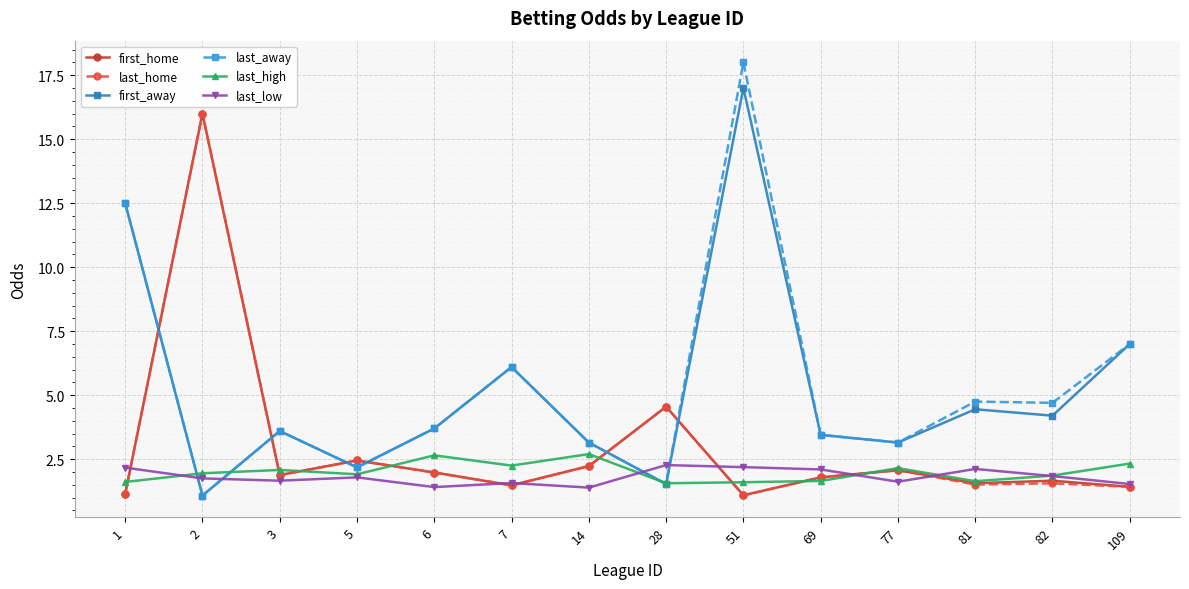

At which category does the chart reach its peak across all series?

51